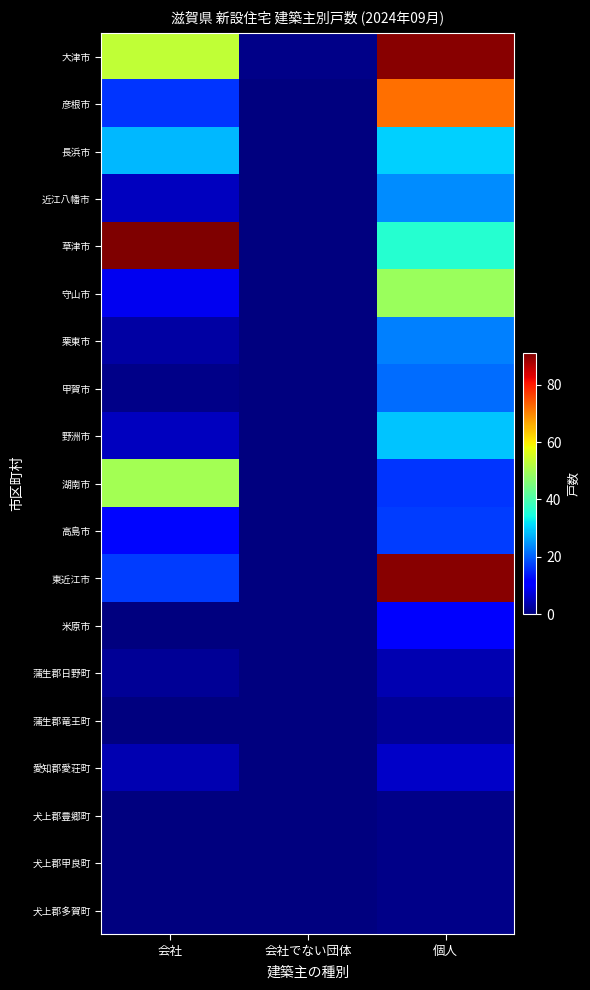

Which category has the lowest value across all series?

会社でない団体